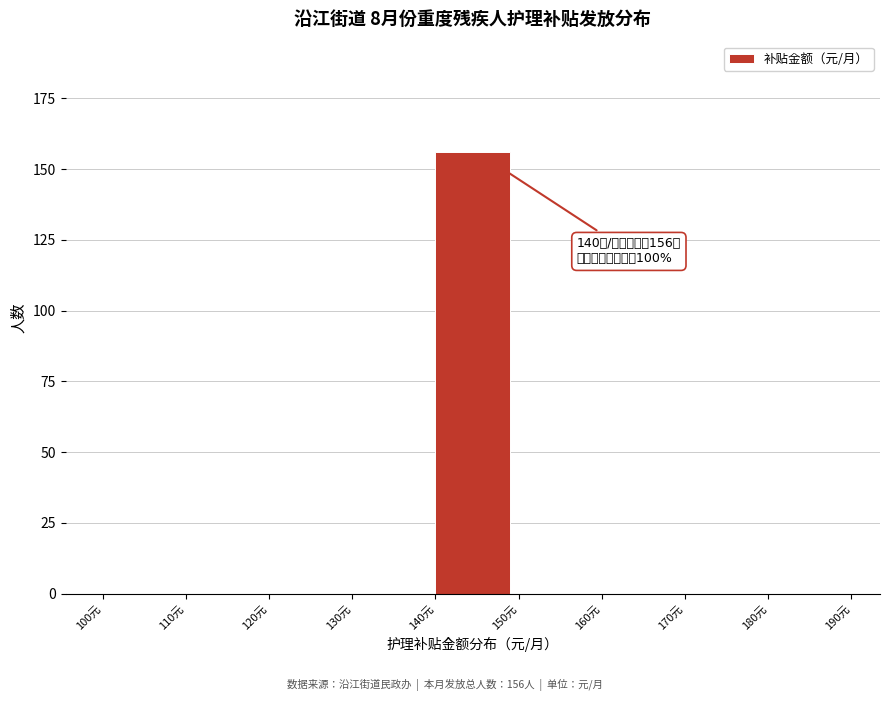

Which range on the x-axis has the tallest bar?

140 to 150